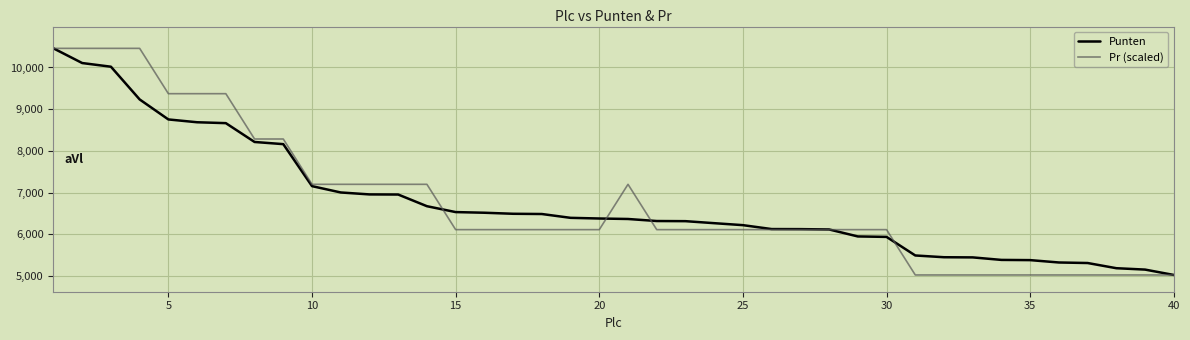

What is the highest value of the Punten series?

10458.9